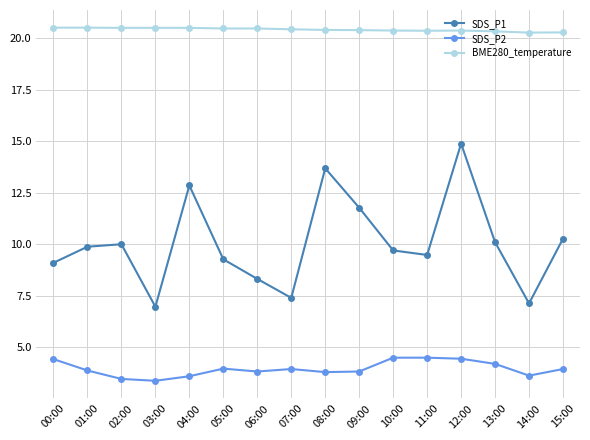

What is the greatest value displayed?

20.5